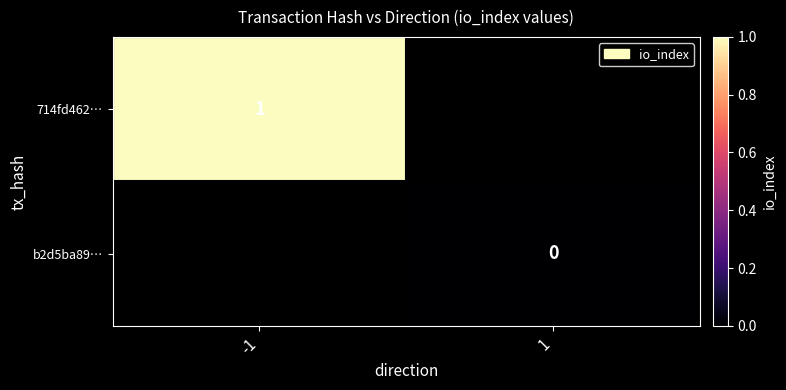

Which series has the widest spread of values?

714fd462…